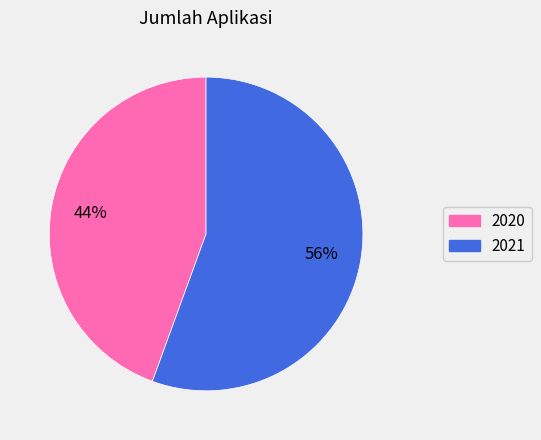

Is the sum of 2020 and 2021 greater than half?

Yes